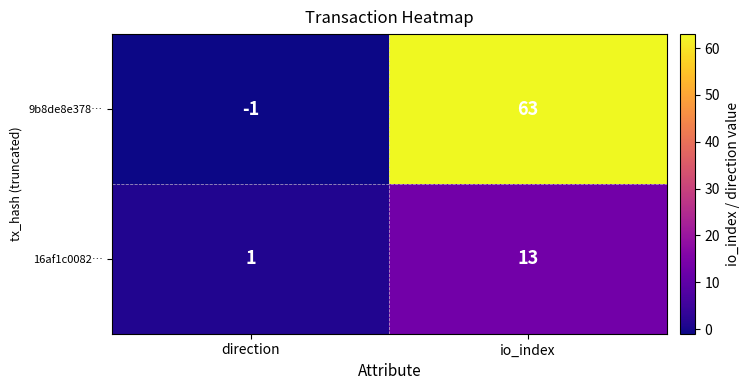

Reading left to right, extract all data points from this chart.

9b8de8e378…: -1	63
16af1c0082…: 1	13